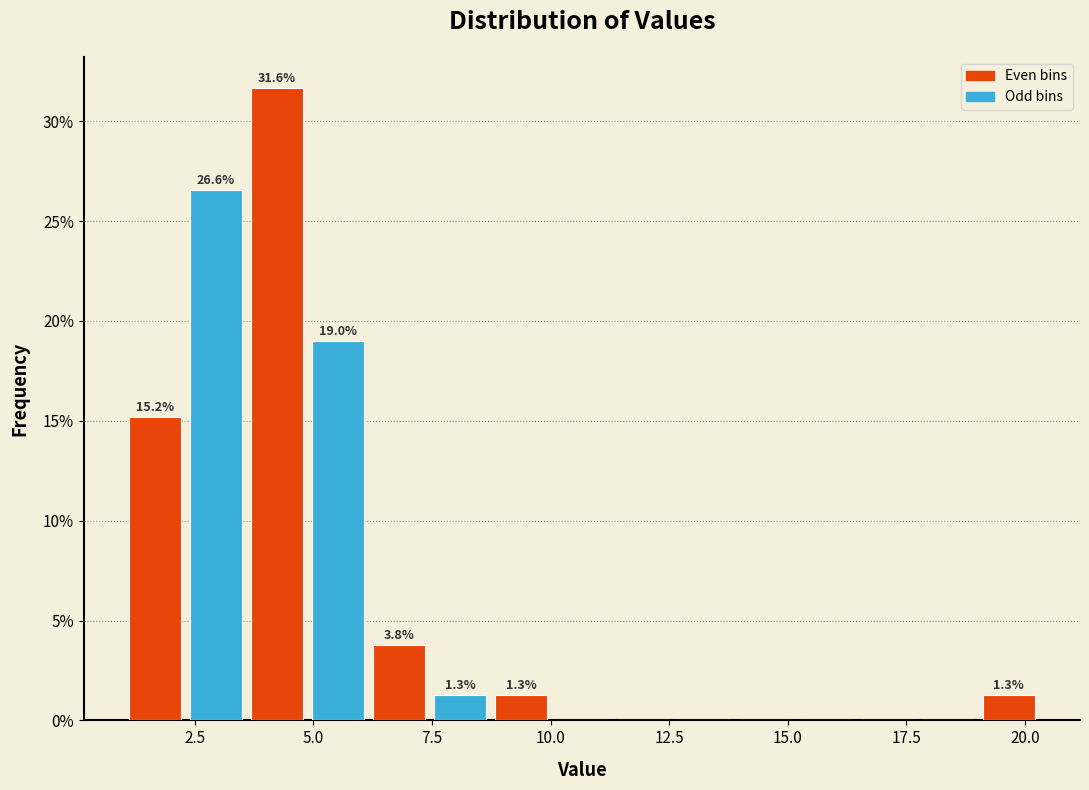

Read against the x-axis, roughly where is the centre of the tallest bar?

4.0